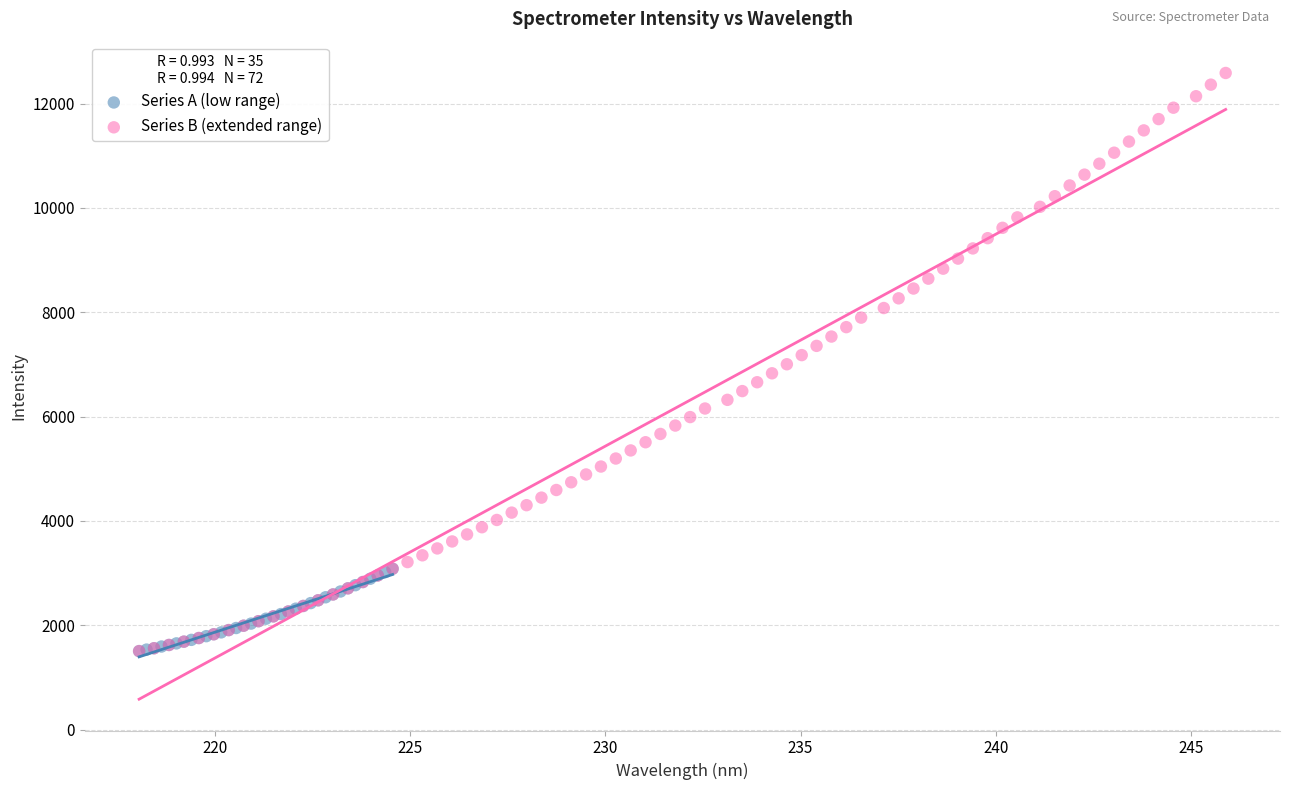

Which series contains the highest Y value?

Series B (extended range)